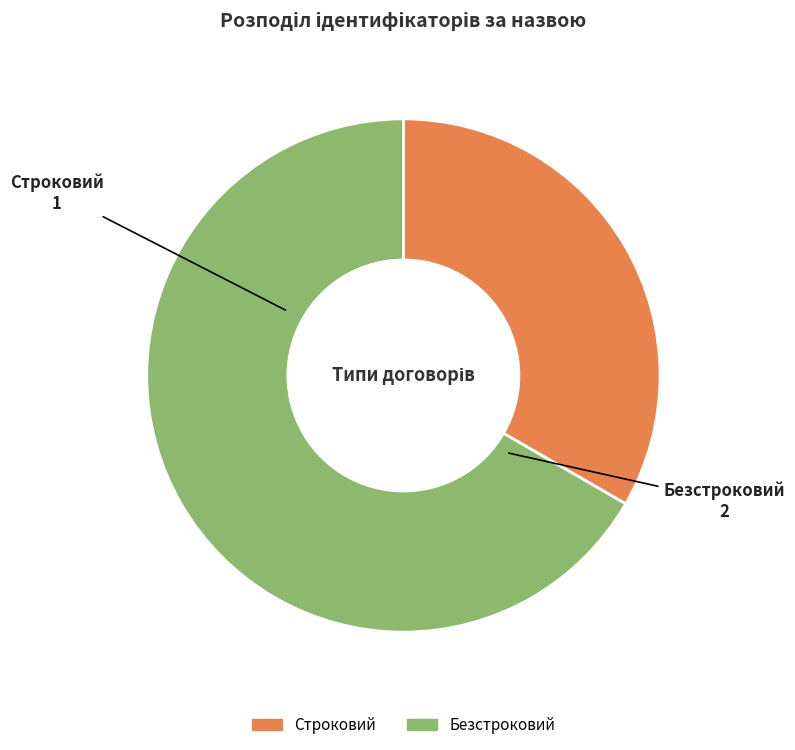

Is it true that Строковий is 33% of the pie?

True